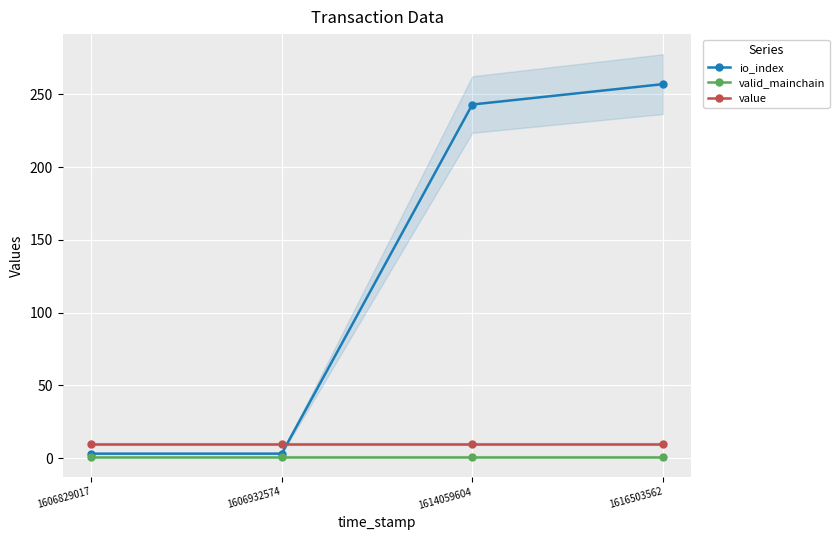

Reading left to right, transcribe all the data shown in this chart.

io_index: 3.0	3.0	243.0	257.0
valid_mainchain: 1.0	1.0	1.0	1.0
value: 9.7	9.7	9.7	9.7